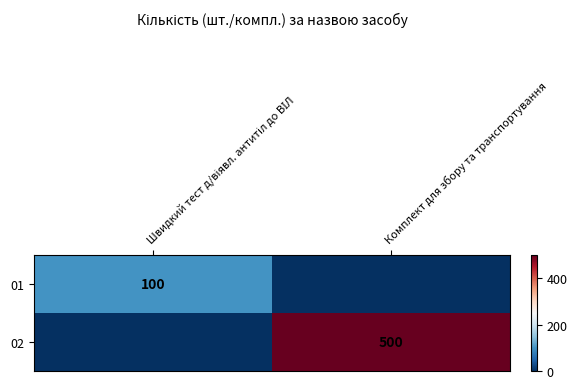

Which category has the highest value in the 02 series?

Комплект для збору та транспортування